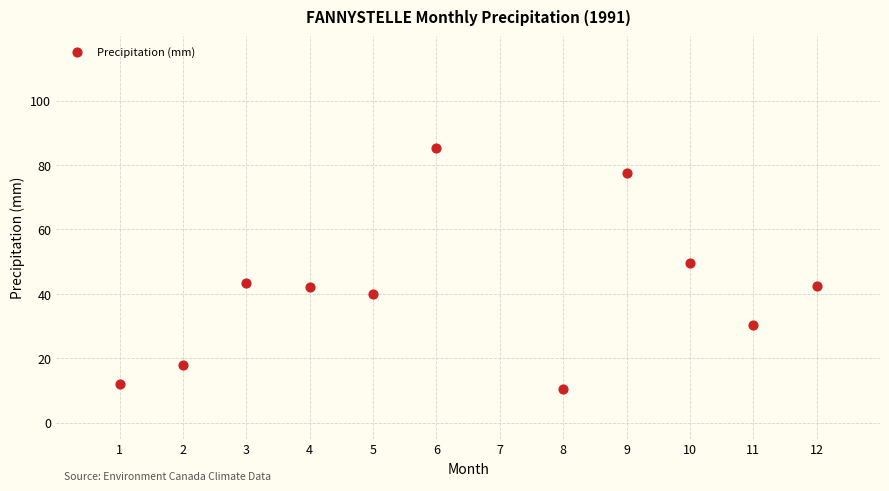

What is the average Y value?

41.0